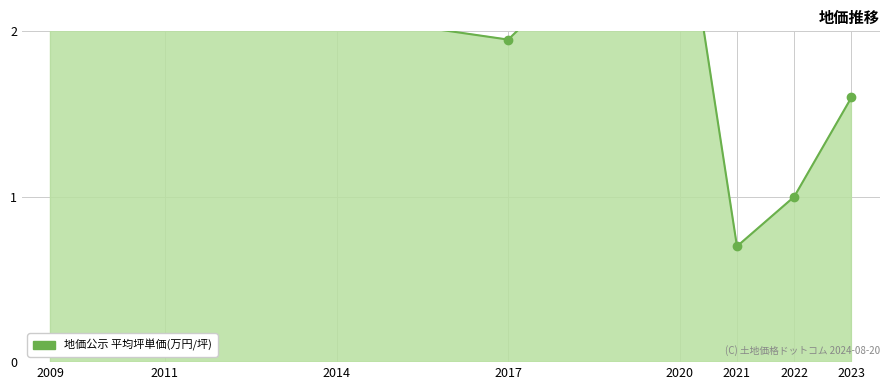

The chart shows a value of 1.8 at 2020. True or false?

False